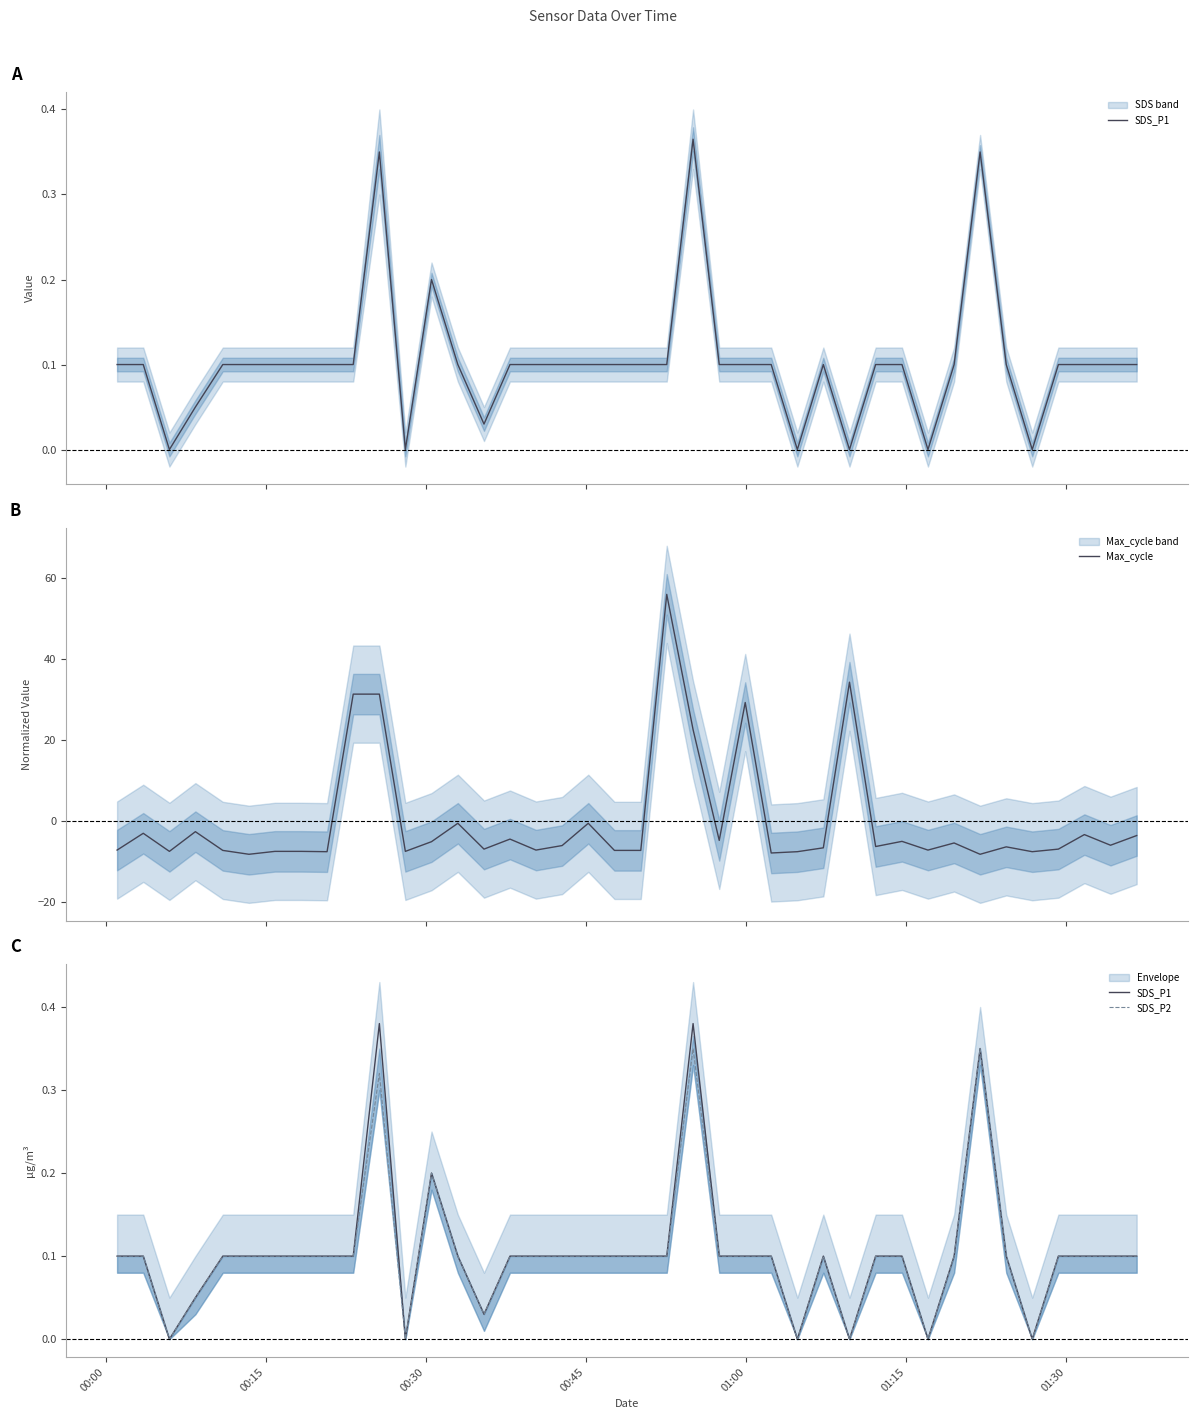

What is the maximum value for Max_cycle?

56.0